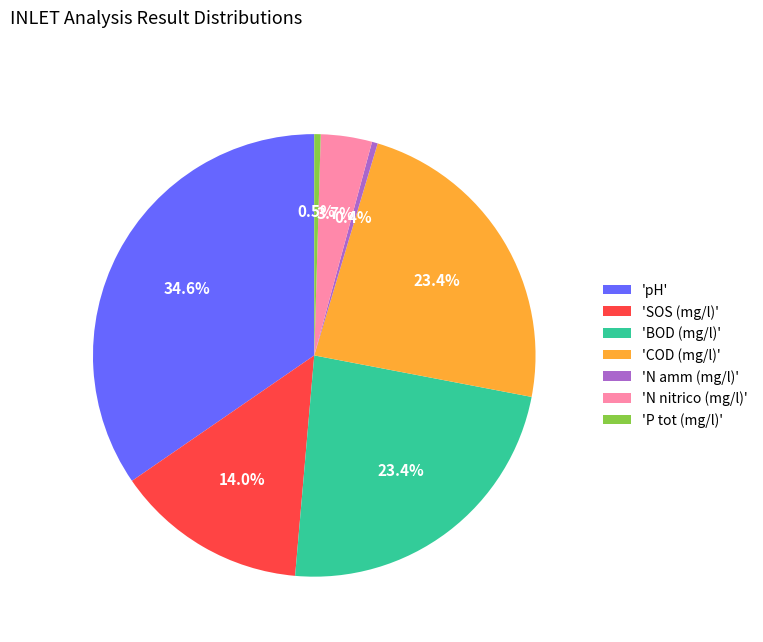

Does 'SOS (mg/l)' account for over 50% of the chart?

No